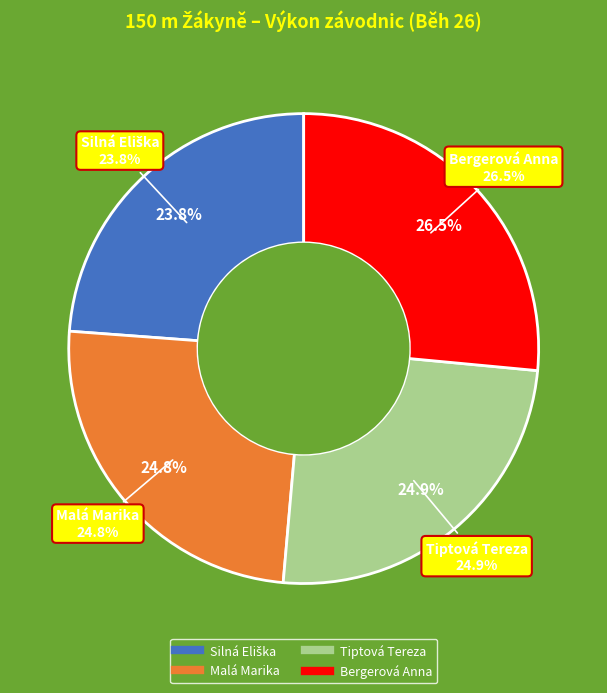

How many segments does this pie chart have?

4